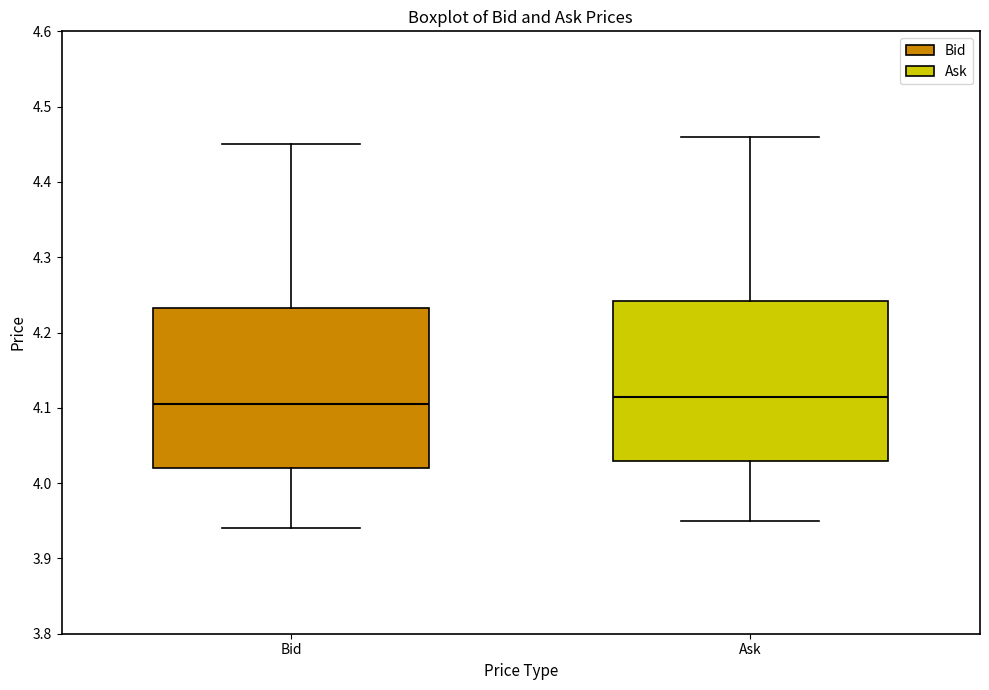

Where does the upper whisker of the box for Bid end on the y-axis? The values are not printed on the chart, so give them approximately, as read against the axis.

4.45